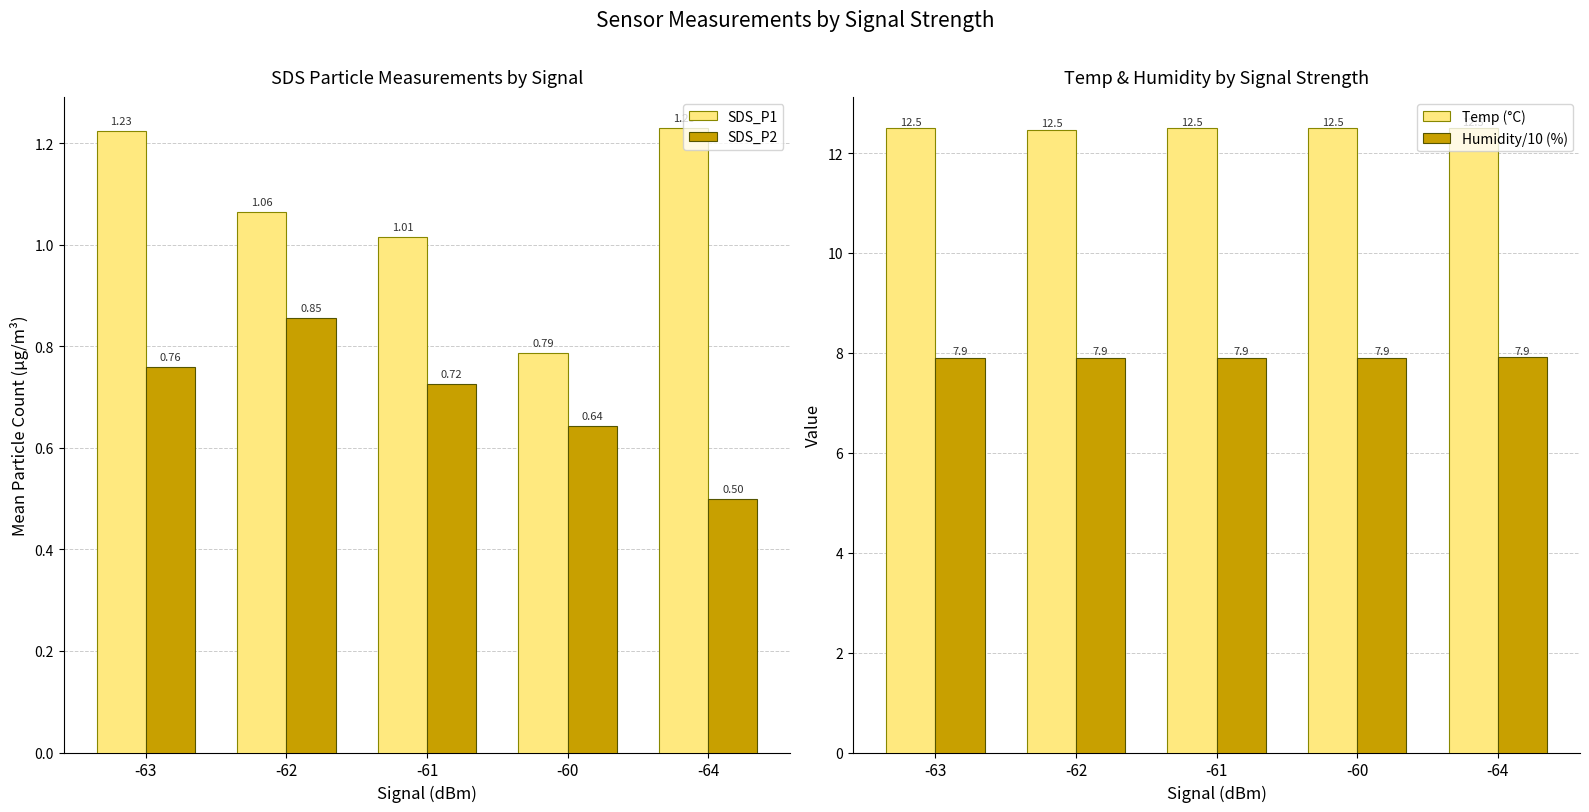

What is the value of the SDS_P1 bar at the 1st from the left?

1.2